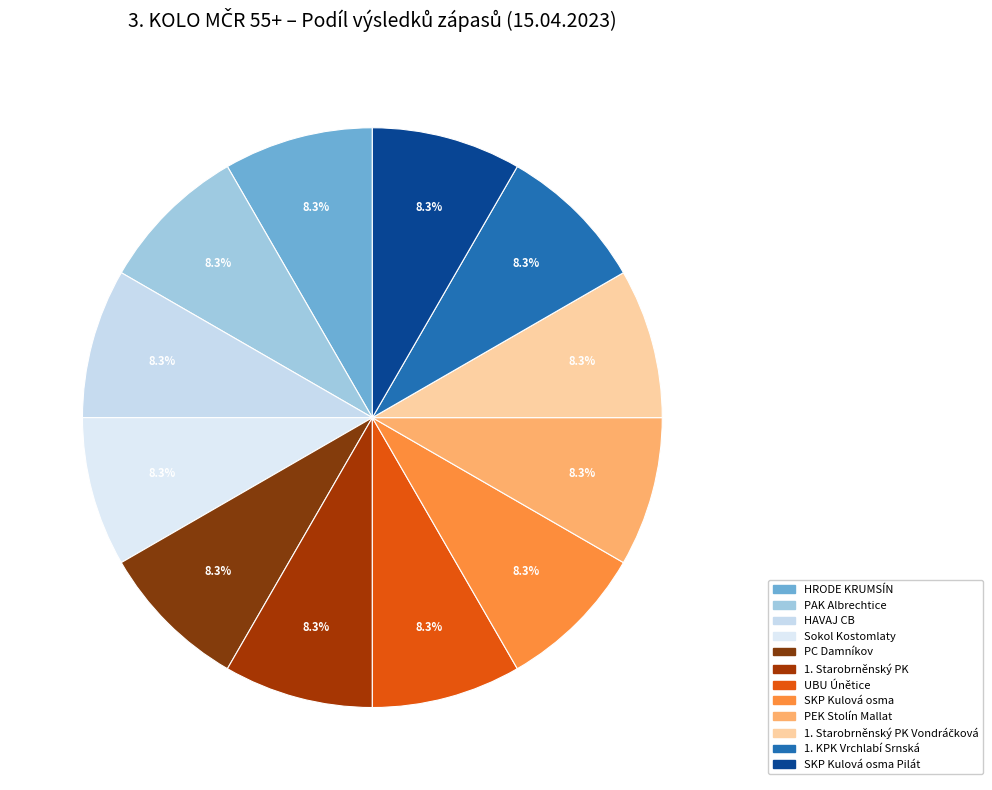

How many slices are in this pie chart?

12